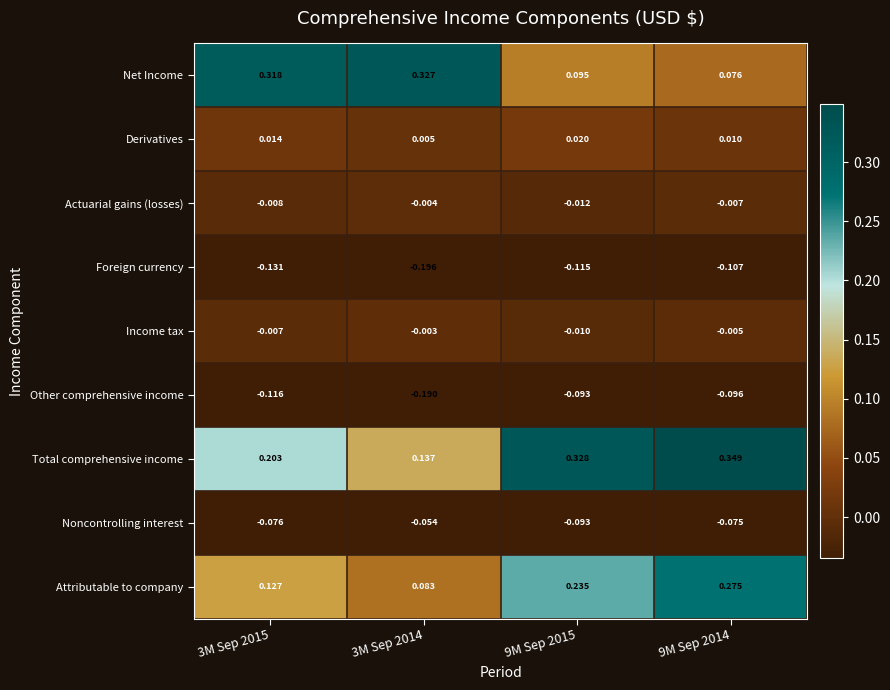

Between 3M Sep 2015 and 9M Sep 2014, which series saw the biggest shift?

Net Income